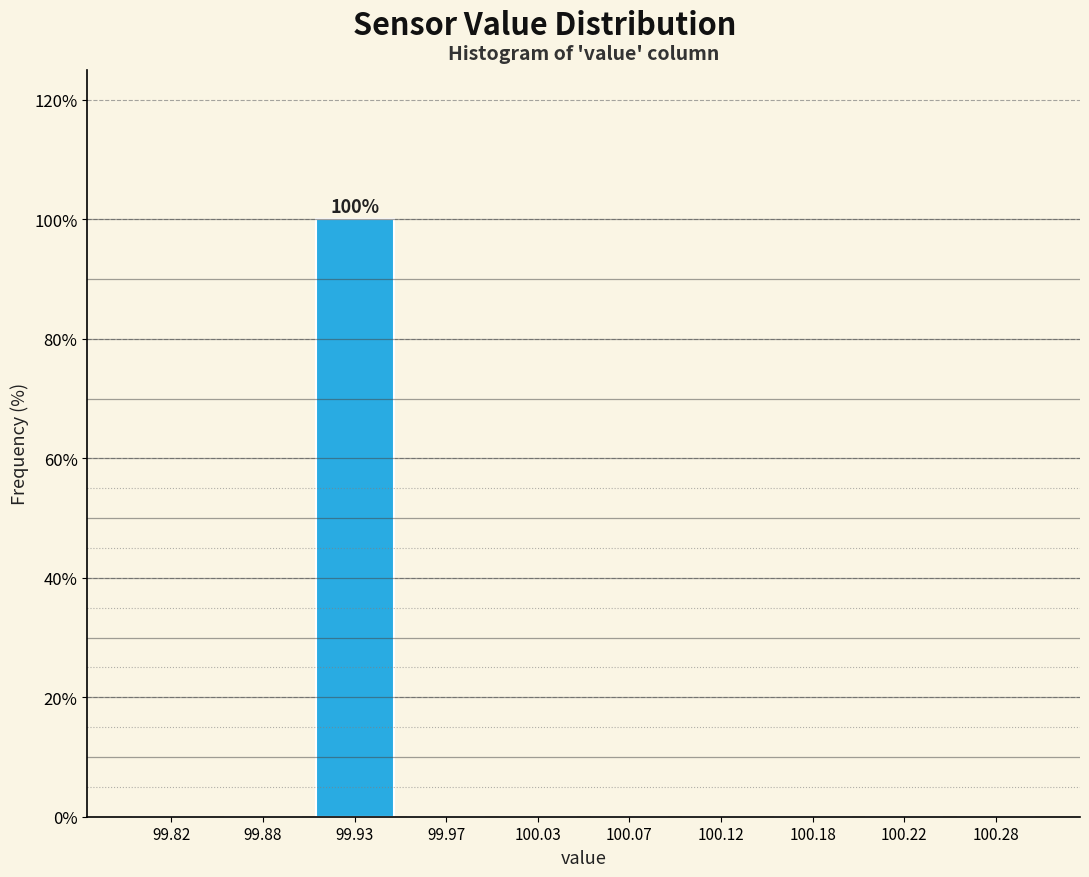

Which range on the x-axis has the tallest bar?

99.90 to 99.95